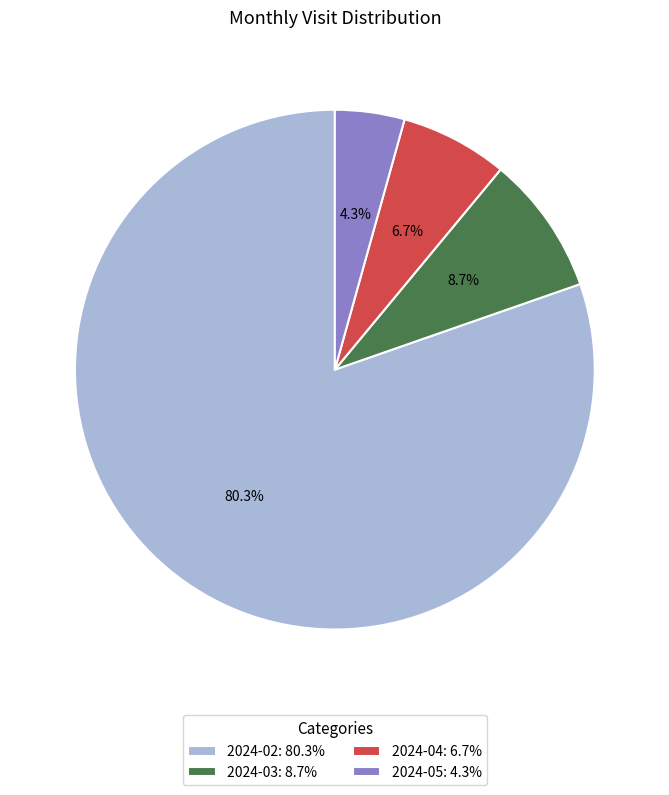

How many segments does this pie chart have?

4